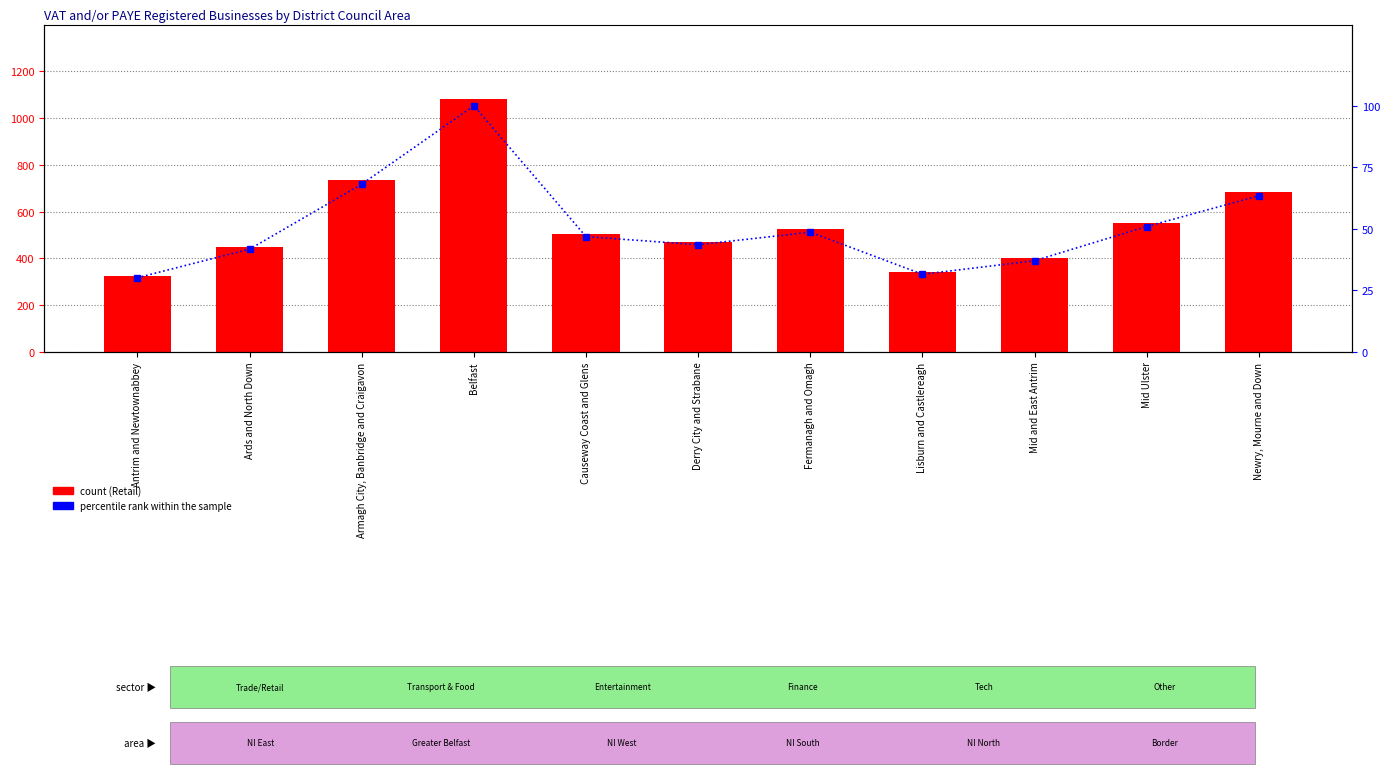

At which label does Retail count first exceed 505?

Armagh City, Banbridge and Craigavon